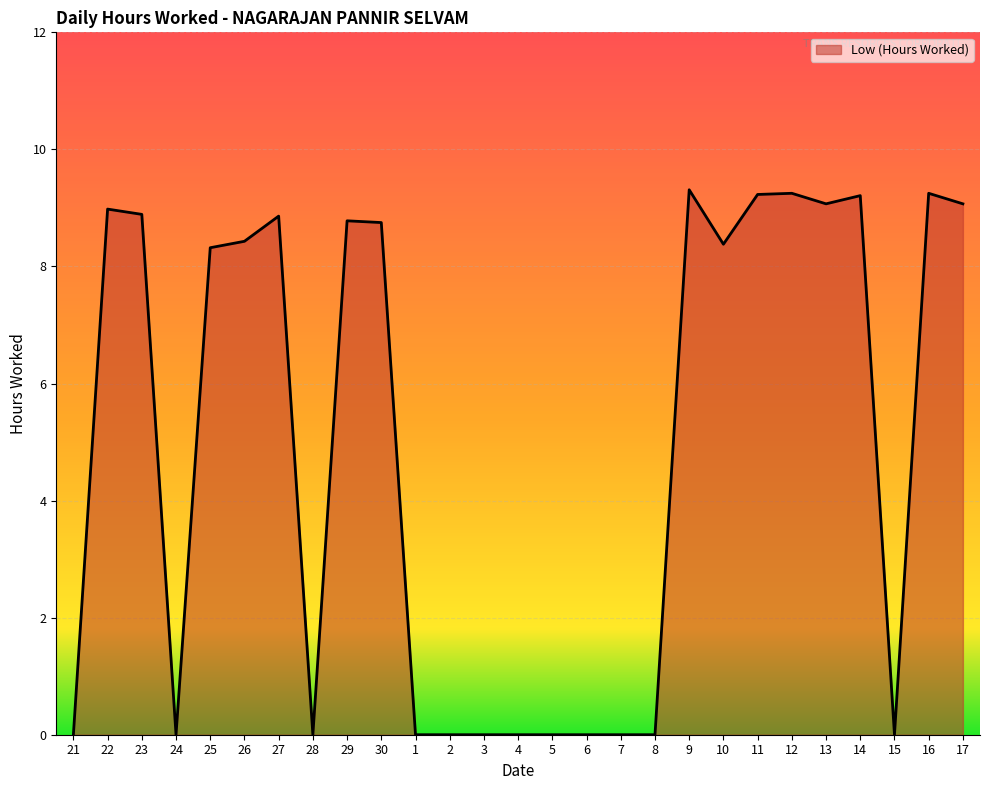

What position from the left is 29?

9